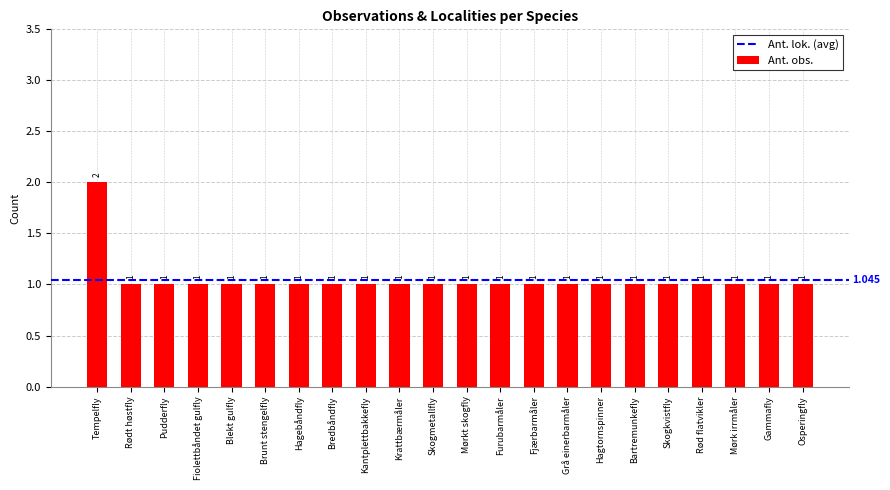

What is the sum of all values?

23